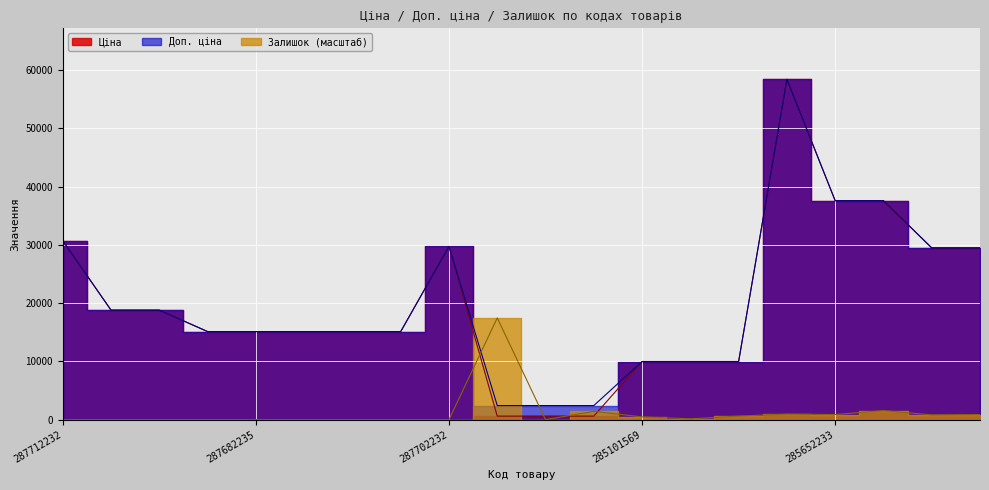

Which series ends up on top after the final intersection of Доп. ціна and Залишок?

Доп. ціна